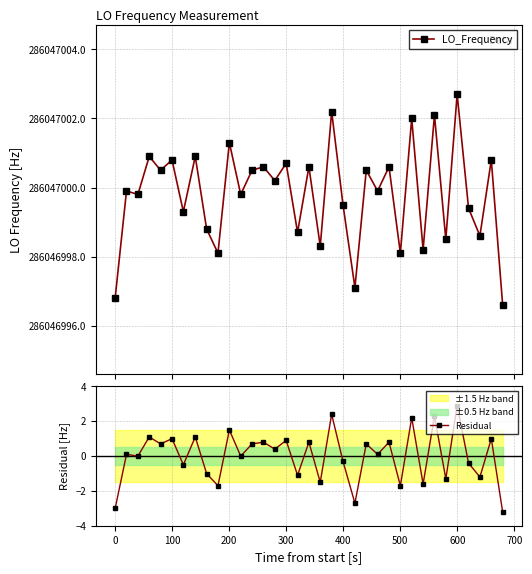

Does the chart have visible grid lines?

Yes